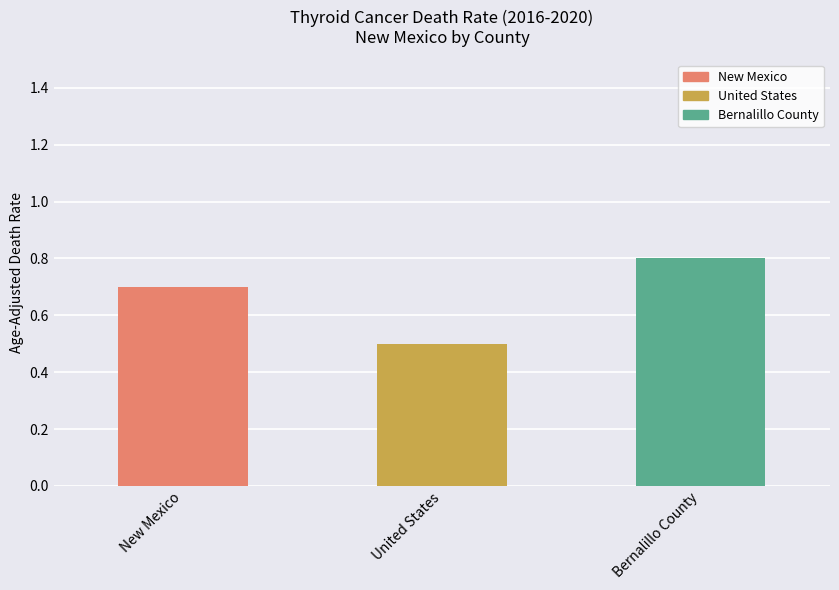

Which label corresponds to the largest value in the chart?

Bernalillo County